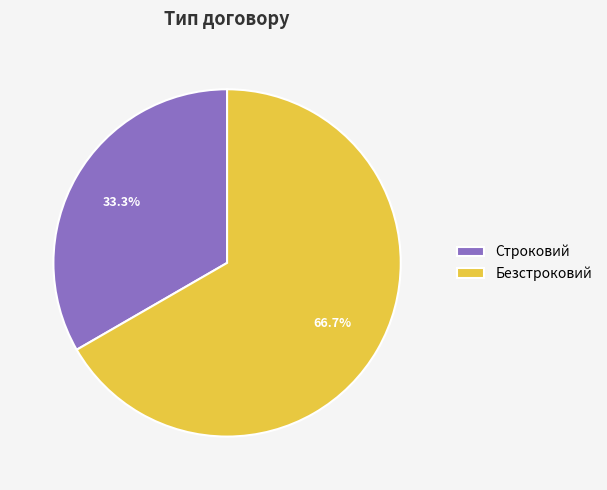

To the nearest percent, what portion does Безстроковий represent?

67%